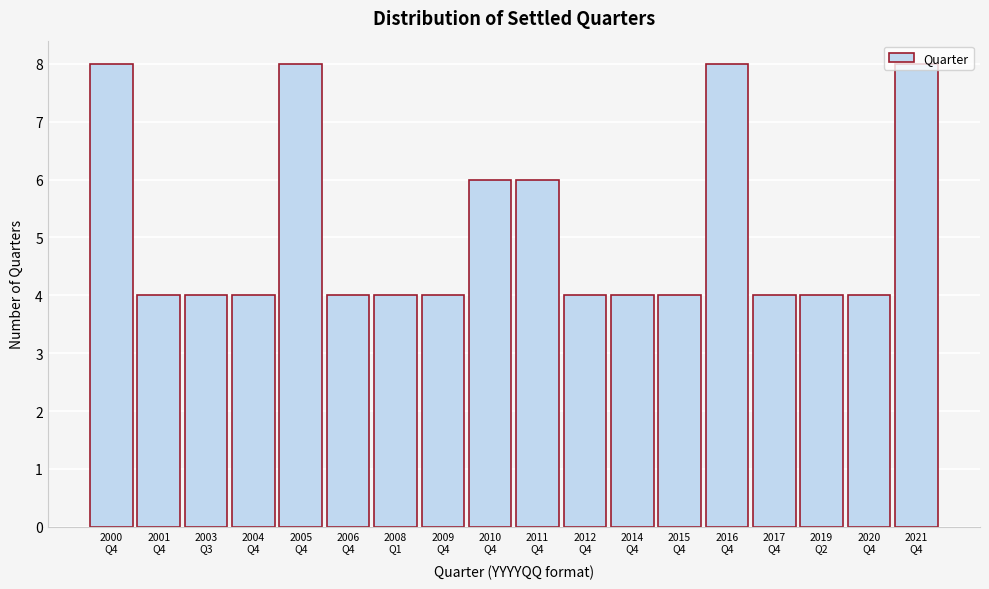

What is the greatest value displayed?

8